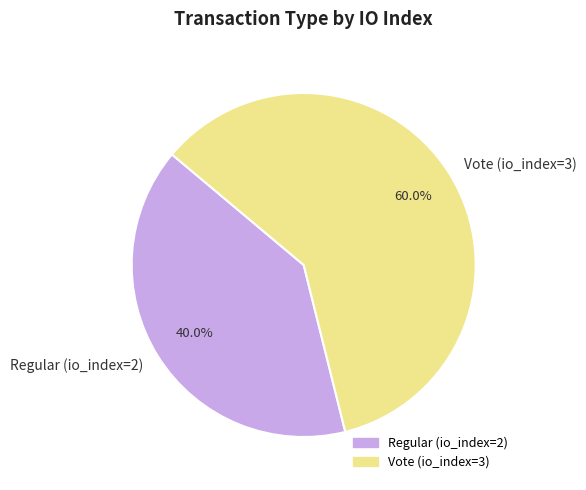

Which has a higher value, Vote (io_index=3) or Regular (io_index=2)?

Vote (io_index=3)